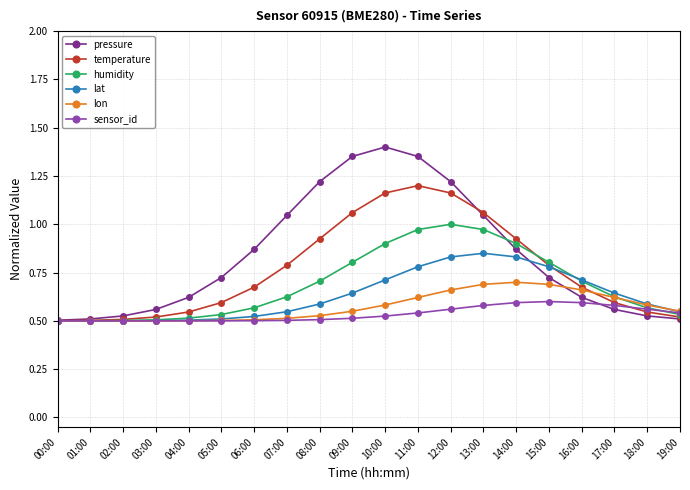

Does the chart display data point markers on the line(s)?

Yes